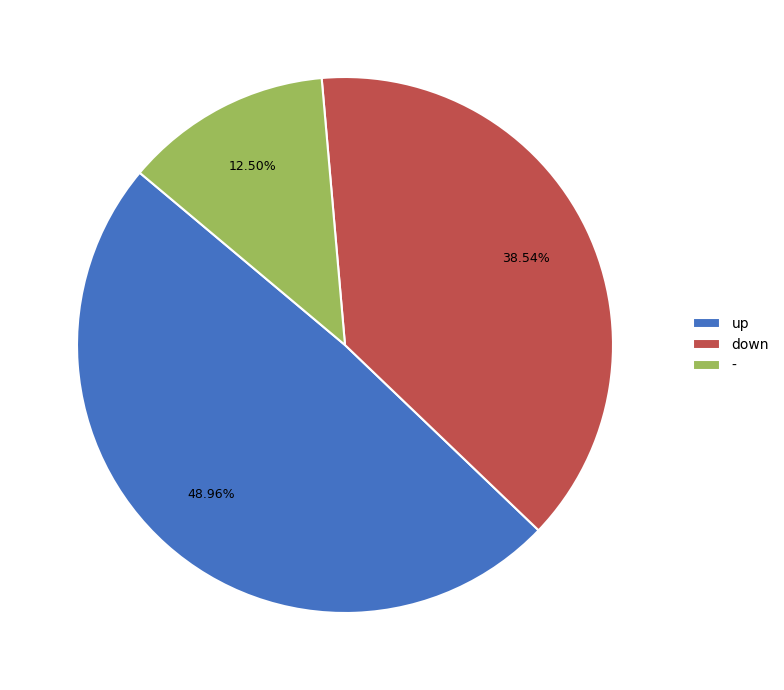

Between up and -, which is larger?

up